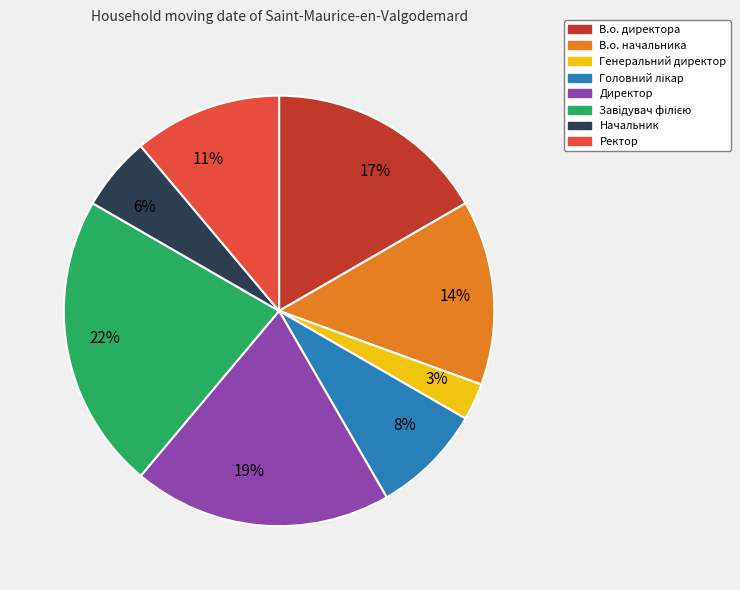

Does any single category account for the majority?

No